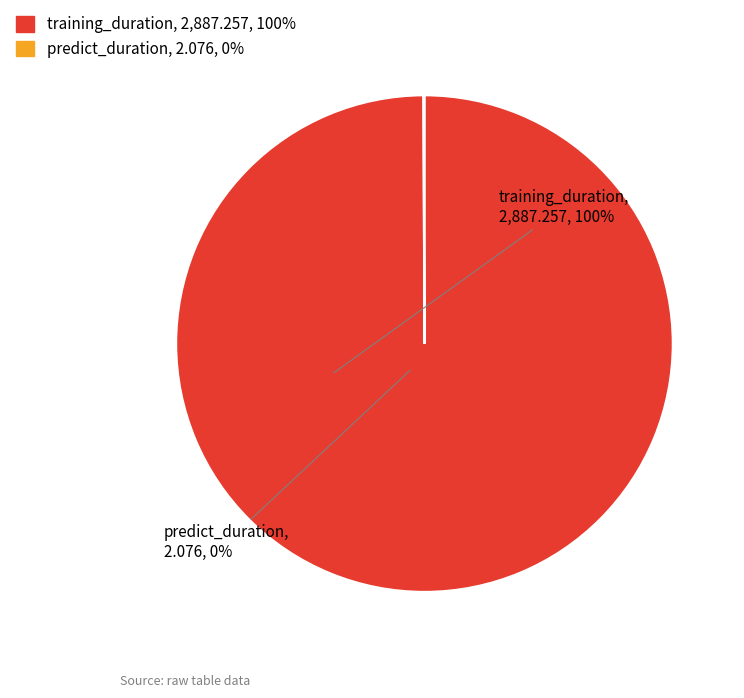

What is the largest slice in the pie chart?

training_duration